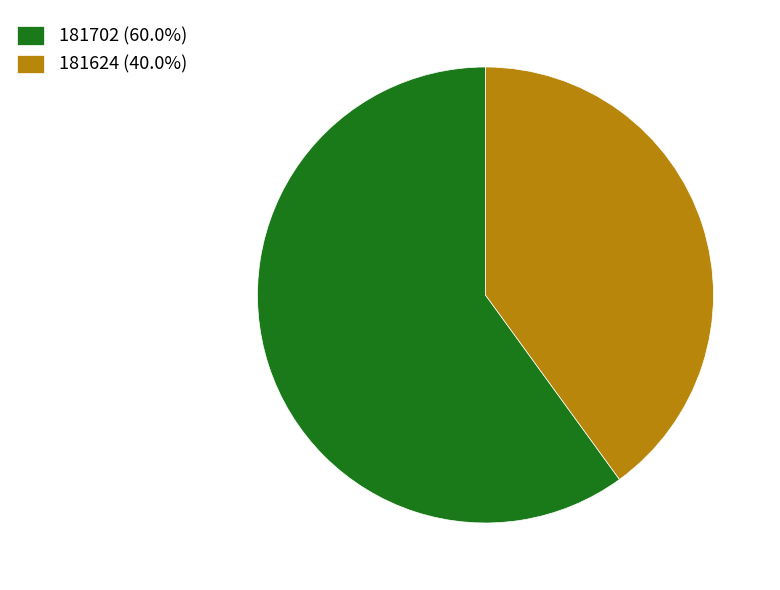

Is there any slice that represents more than half of the pie?

Yes